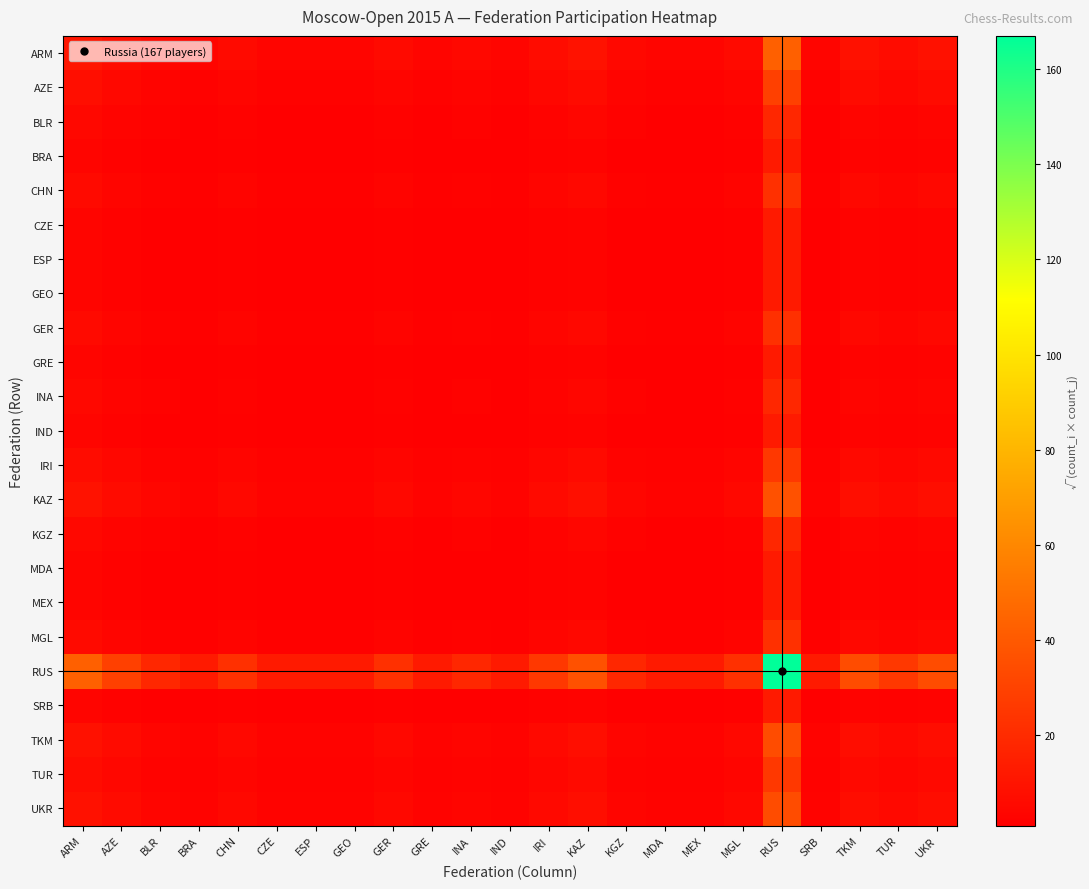

Which has a higher value, GER or TKM?

TKM